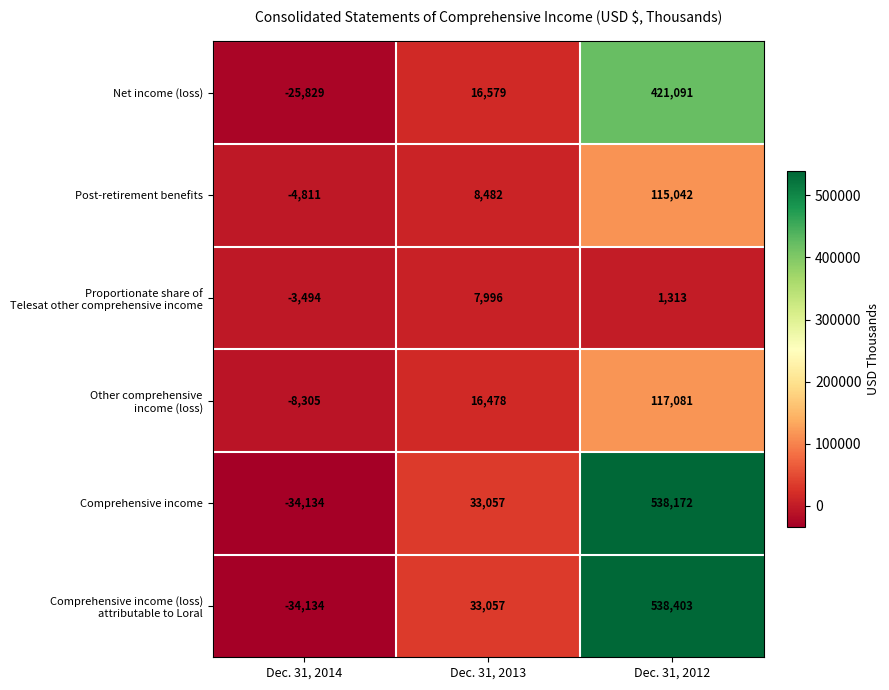

List the labels in order of Post-retirement benefits value, largest first.

Dec. 31, 2012, Dec. 31, 2013, Dec. 31, 2014